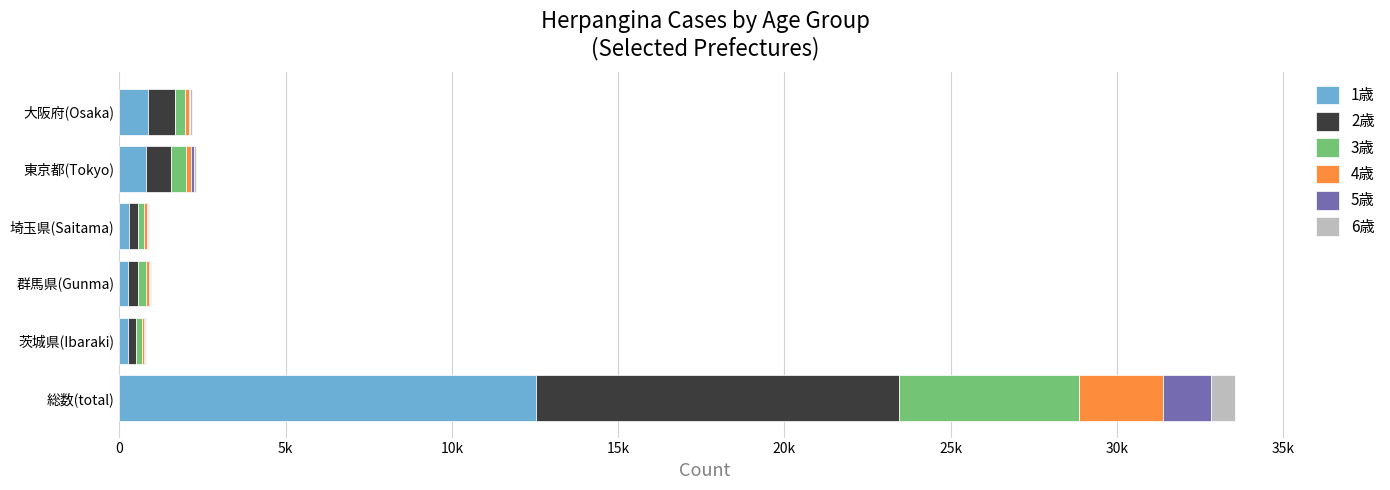

What are all the series names shown in the legend?

1歳, 2歳, 3歳, 4歳, 5歳, 6歳